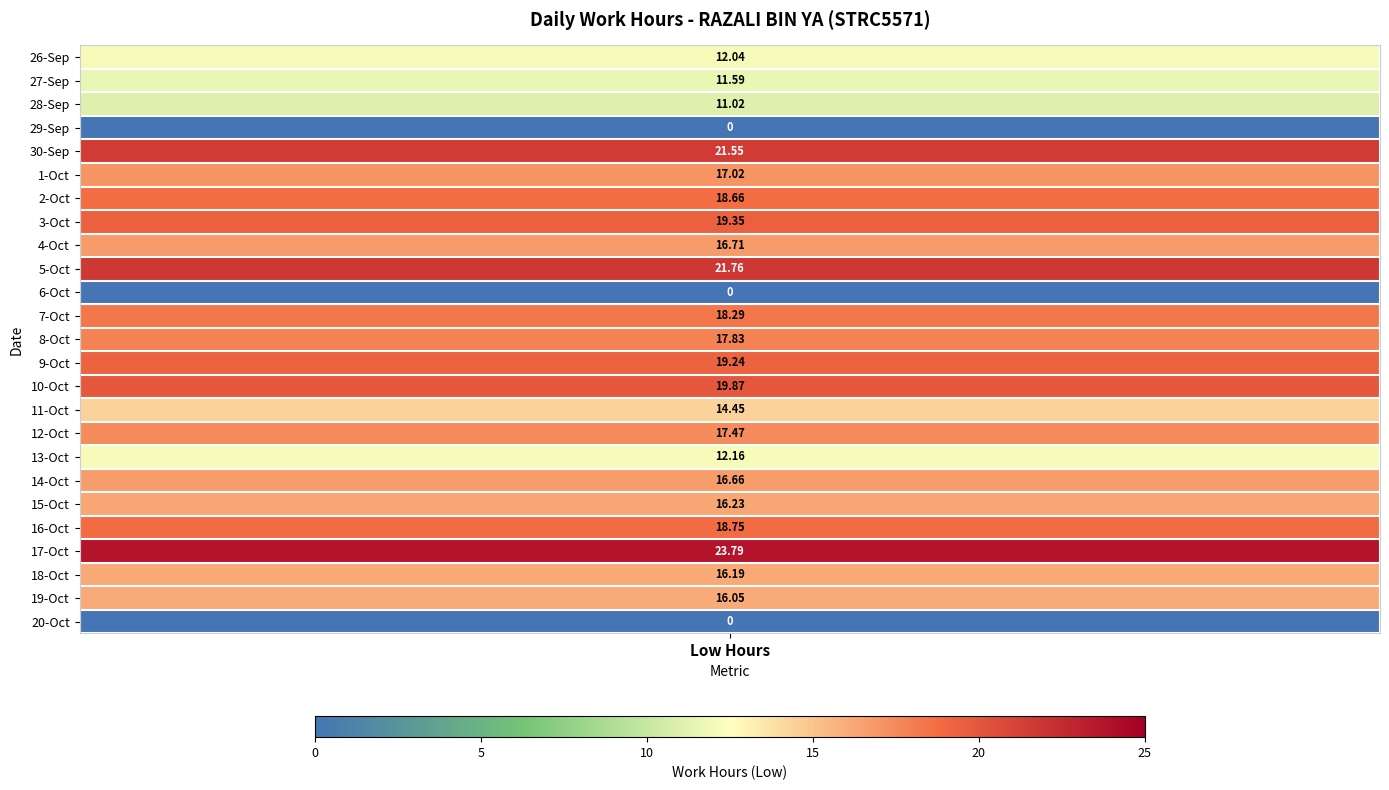

List the series in order of their peak value, lowest first.

29, 6, 20, 28, 27, 26, 13, 11, 19, 18, 15, 14, 4, 1, 12, 8, 7, 2, 16, 9, 3, 10, 30, 5, 17